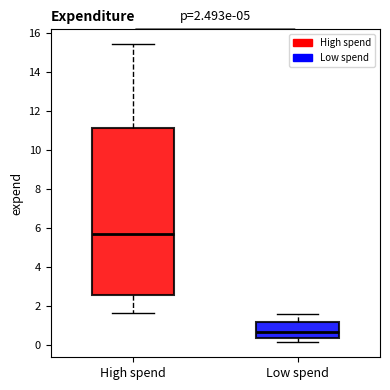

Comparing the boxes themselves (not the whiskers), which one is the tallest?

High spend